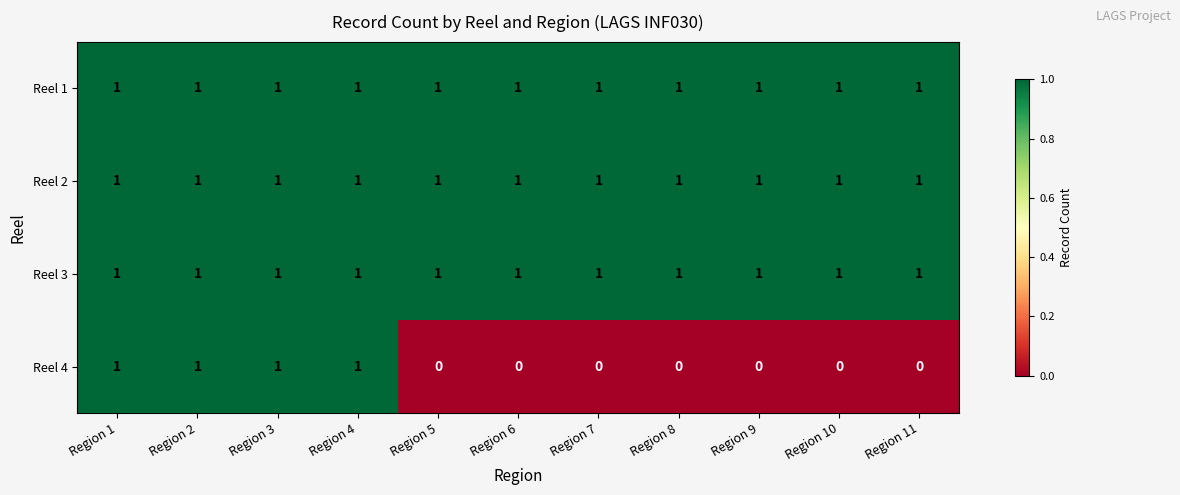

True or false: Reel 1 has a value of 1 at Region 7.

True